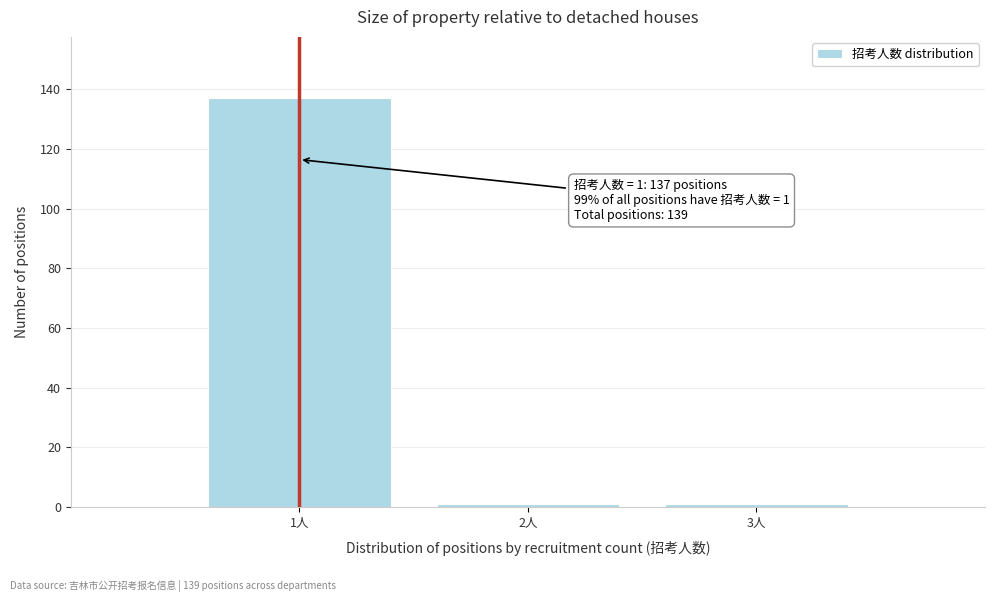

Reading left to right, list all the values displayed in this chart.

137	1	1